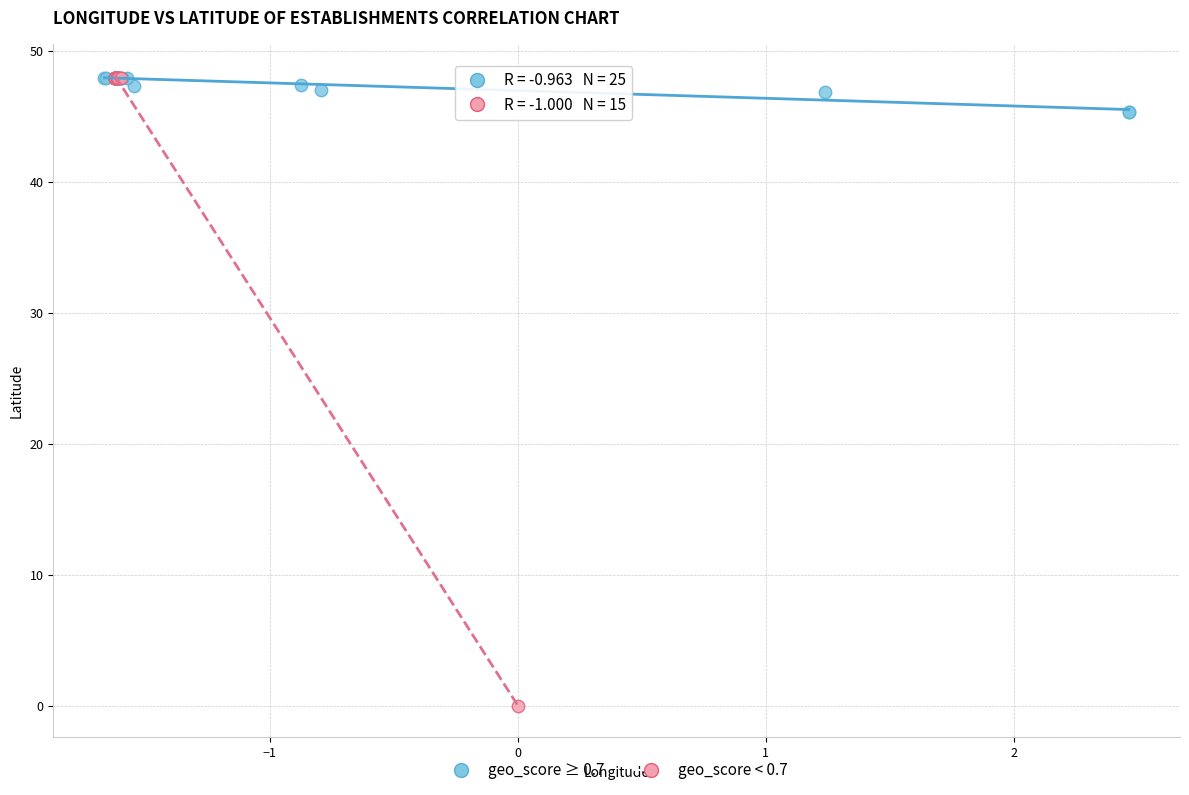

Which series has the widest spread of Y values?

geo_score < 0.7